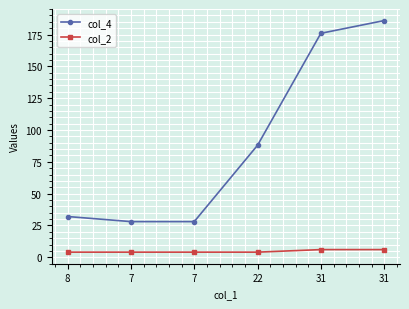

How many lines are shown in the chart?

2